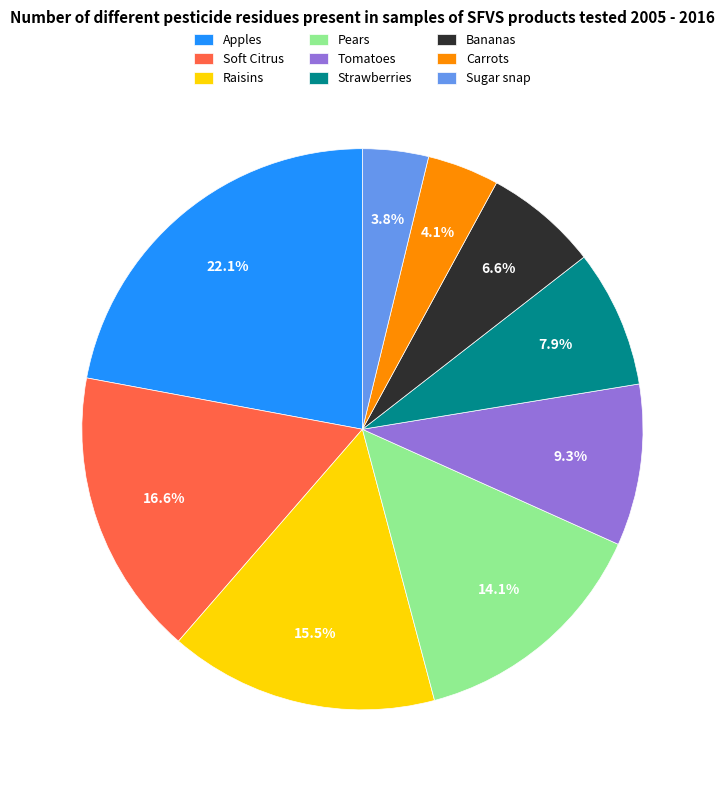

What is the largest slice in the pie chart?

Apples